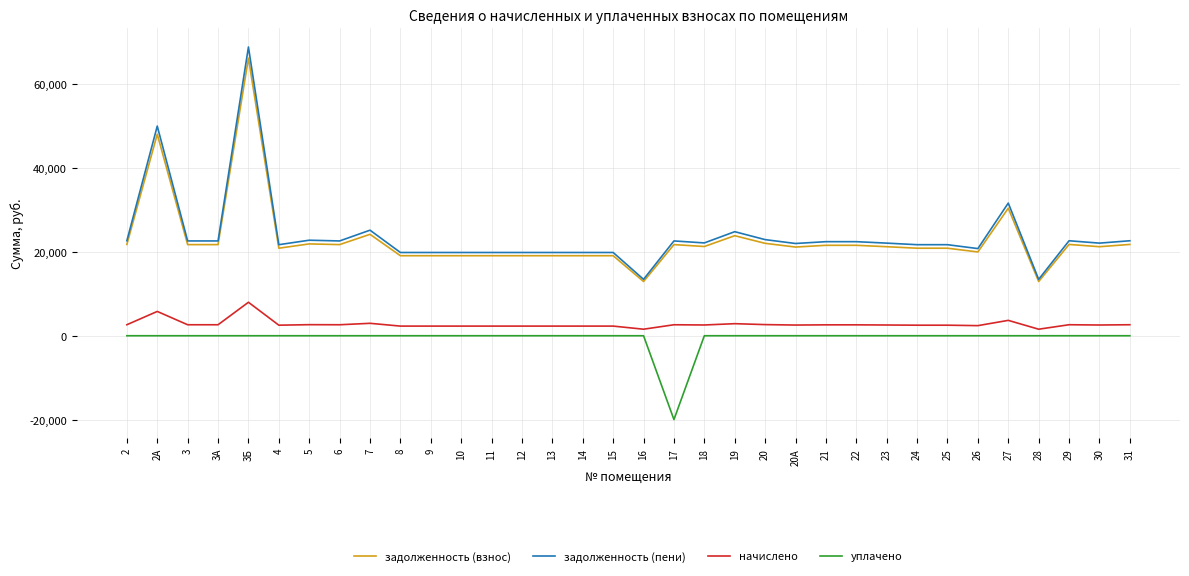

True or false: задолженность (пени) and уплачено intersect in this chart.

False